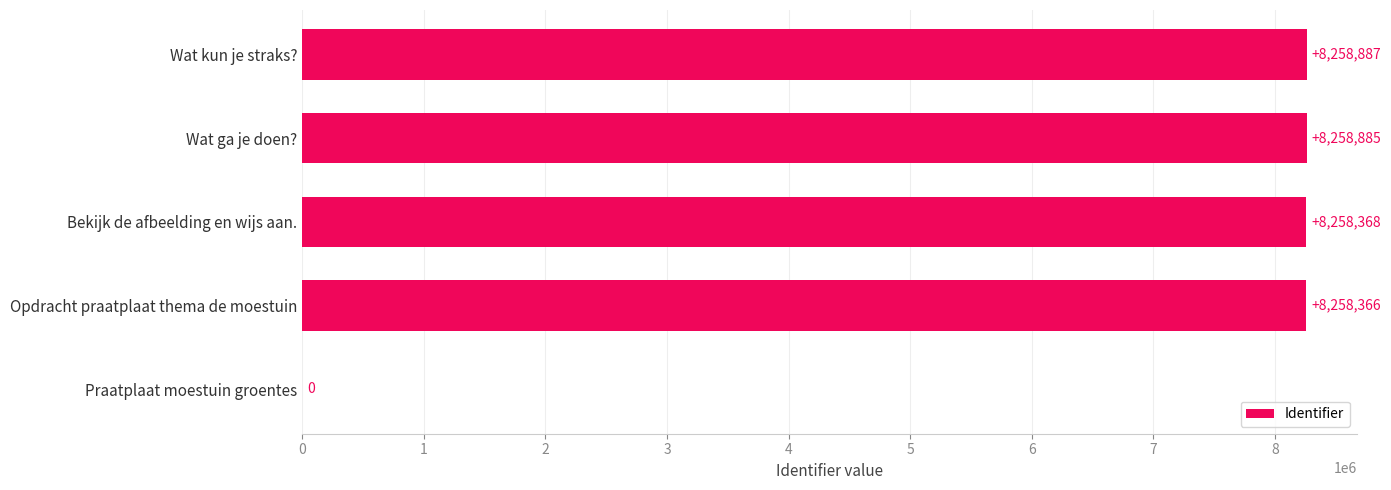

Reading top to bottom, transcribe all the data shown in this chart.

Wat kun je straks?=8258887	Wat ga je doen?=8258885	Bekijk de afbeelding en wijs aan.=8258368	Opdracht praatplaat thema de moestuin=8258366	Praatplaat moestuin groentes=0